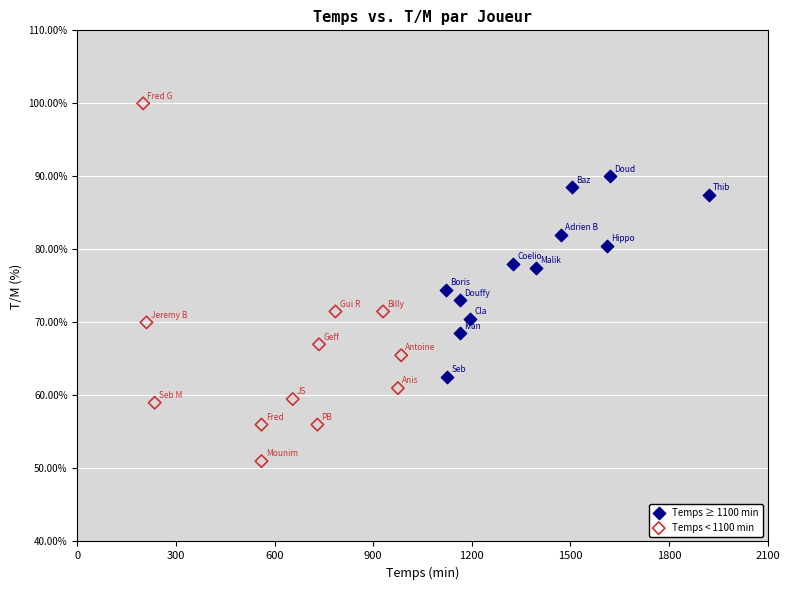

Which series reaches the minimum Y coordinate?

Temps < 1100 min